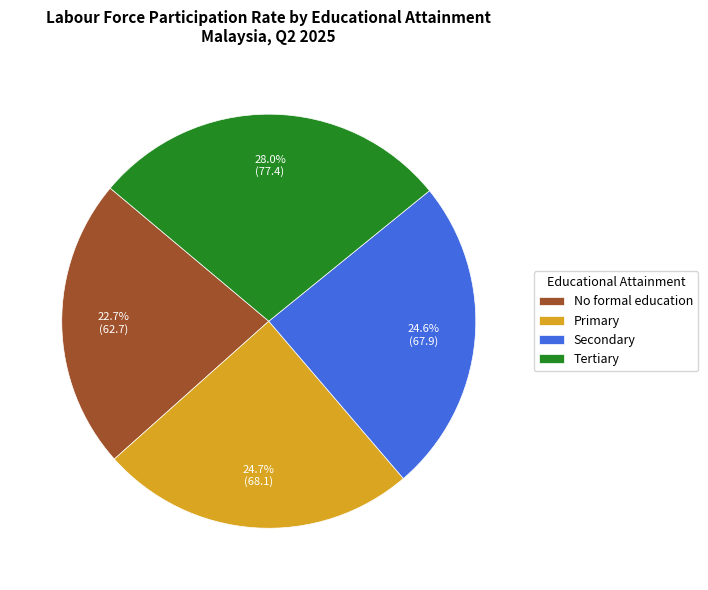

To the nearest percent, what is the difference between the Secondary and Tertiary slice percentages?

3%